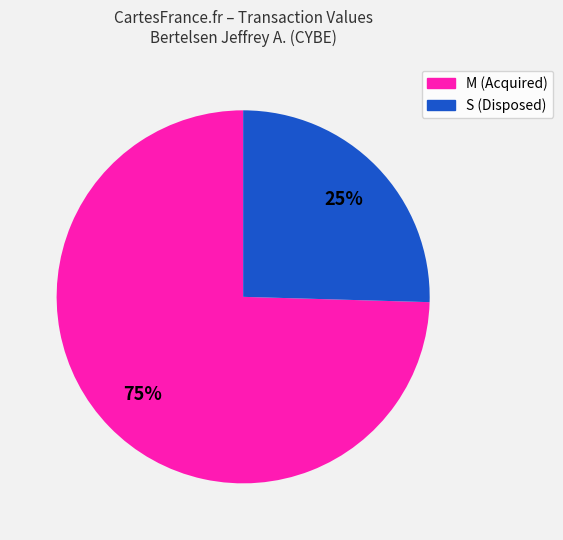

Is there a majority slice in this chart?

Yes